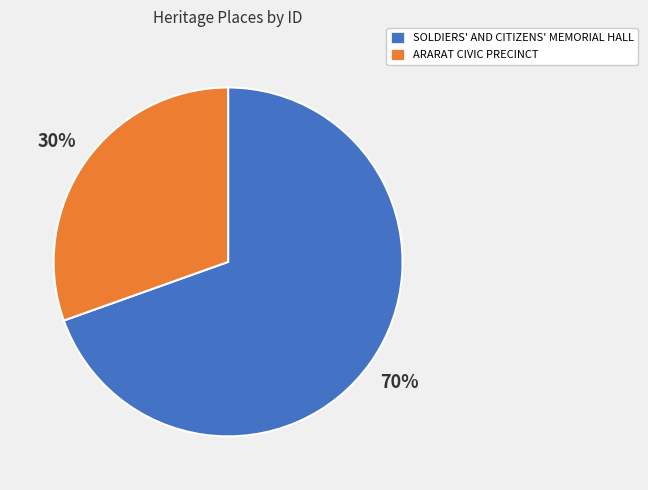

Is the sum of SOLDIERS' AND CITIZENS' MEMORIAL HALL and ARARAT CIVIC PRECINCT greater than half?

Yes